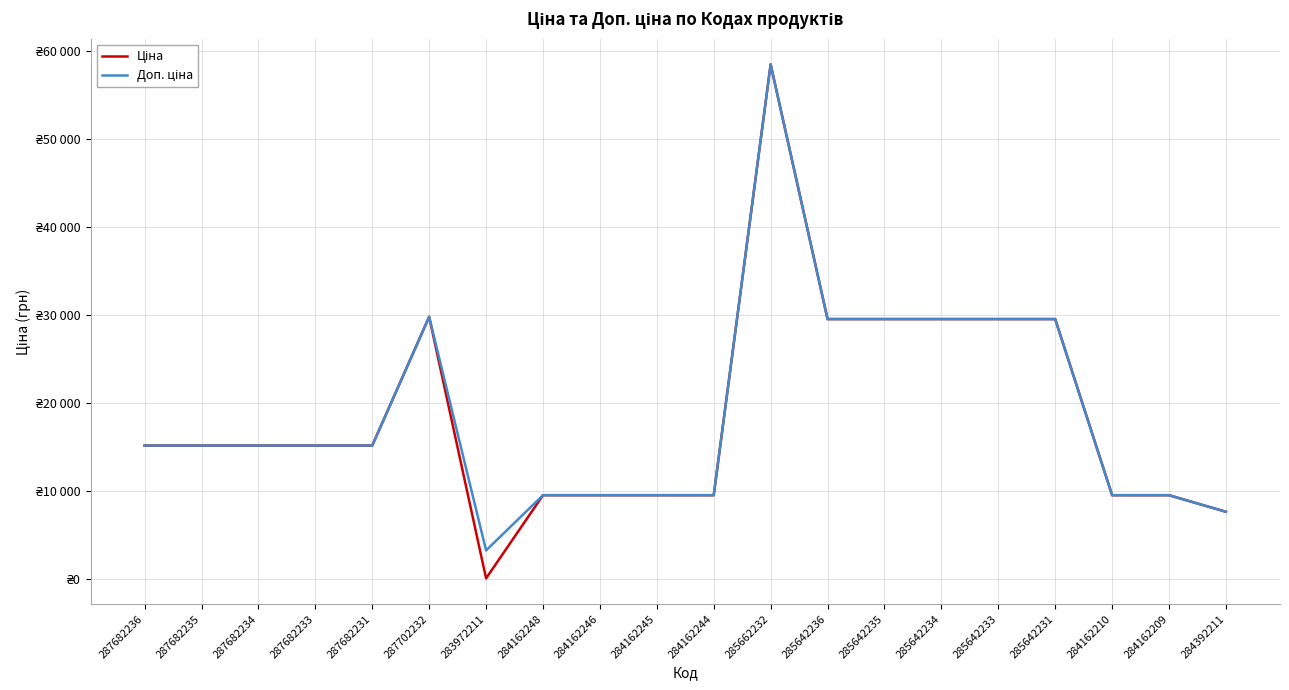

At which category is the sum across all series the highest?

285662232